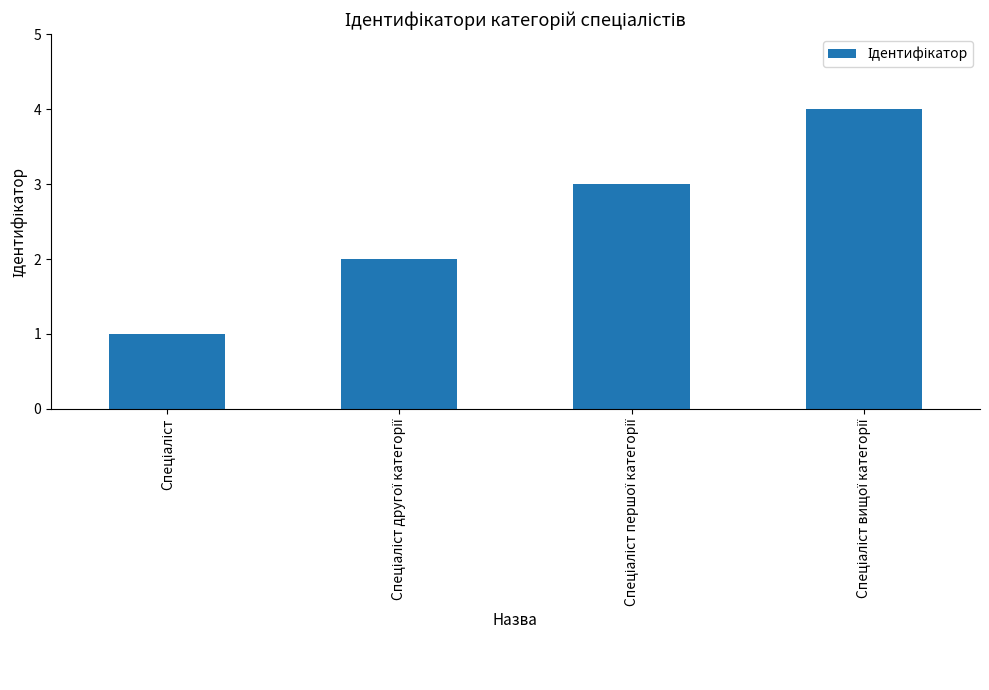

Does the chart contain stacked bars?

No